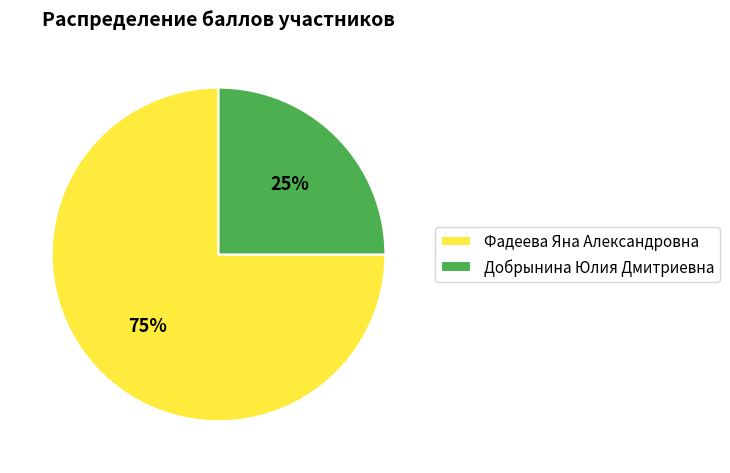

Count the number of slices in the pie.

2